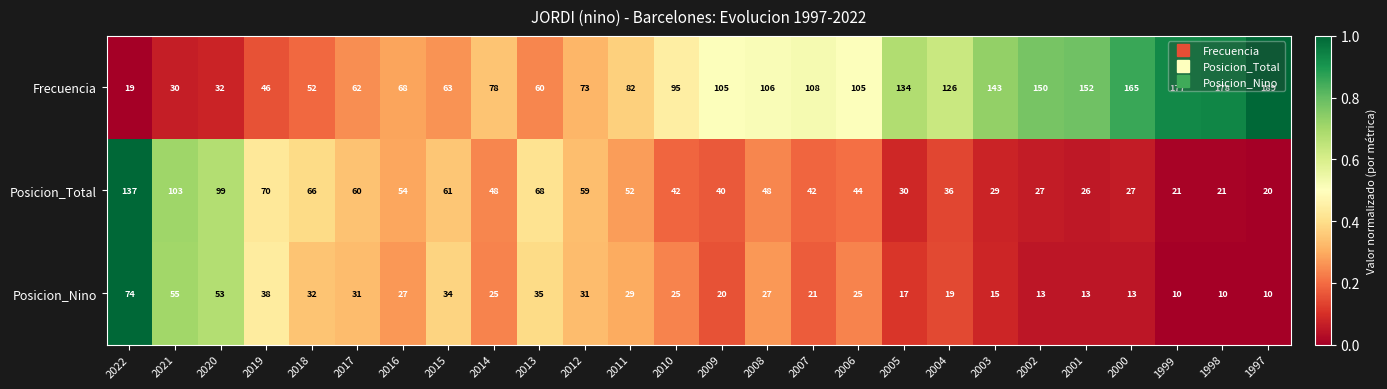

Count the number of categories in the chart.

26